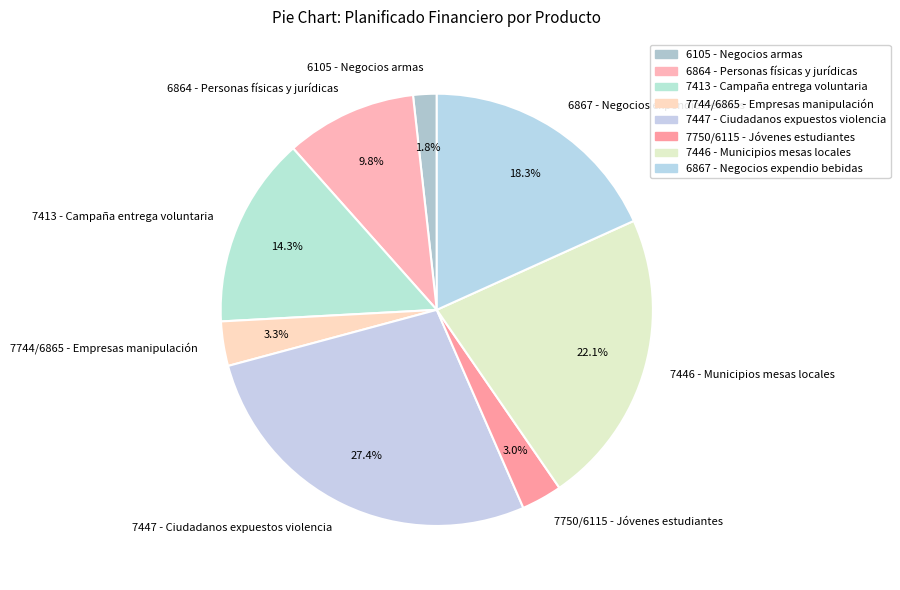

To the nearest percent, what portion does 6867 - Negocios expendio bebidas represent?

18%